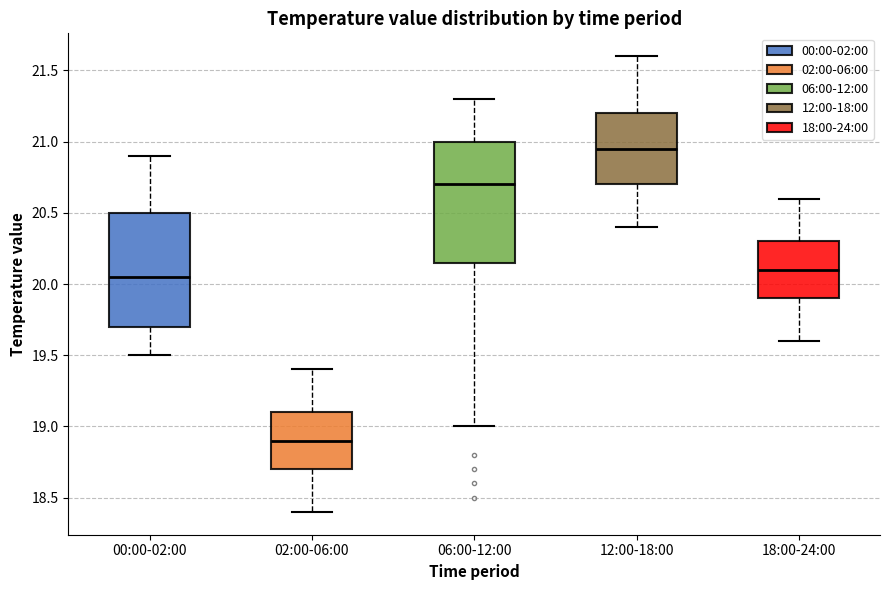

Reading left to right, transcribe this box plot: for each box, give where its median line is, the range the box spans, and where its two whiskers end, as read against the y-axis. The values are not printed on the chart, so give them approximately, as read against the axis.

00:00-02:00: median 20.05, box 19.70 to 20.50, whiskers 19.50 to 20.90
02:00-06:00: median 18.90, box 18.70 to 19.10, whiskers 18.40 to 19.40
06:00-12:00: median 20.70, box 20.15 to 21.00, whiskers 19.00 to 21.30
12:00-18:00: median 20.95, box 20.70 to 21.20, whiskers 20.40 to 21.60
18:00-24:00: median 20.10, box 19.90 to 20.30, whiskers 19.60 to 20.60